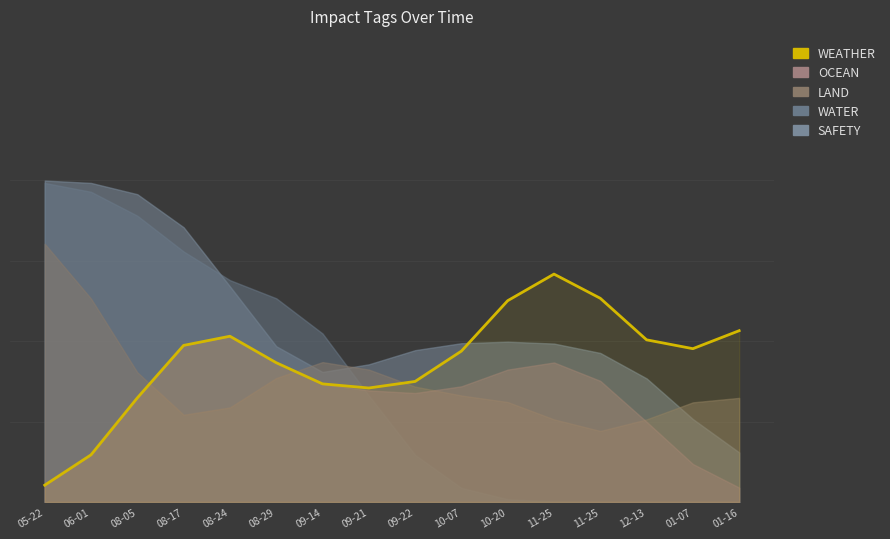

What value does the data have at 10-07?

0.5